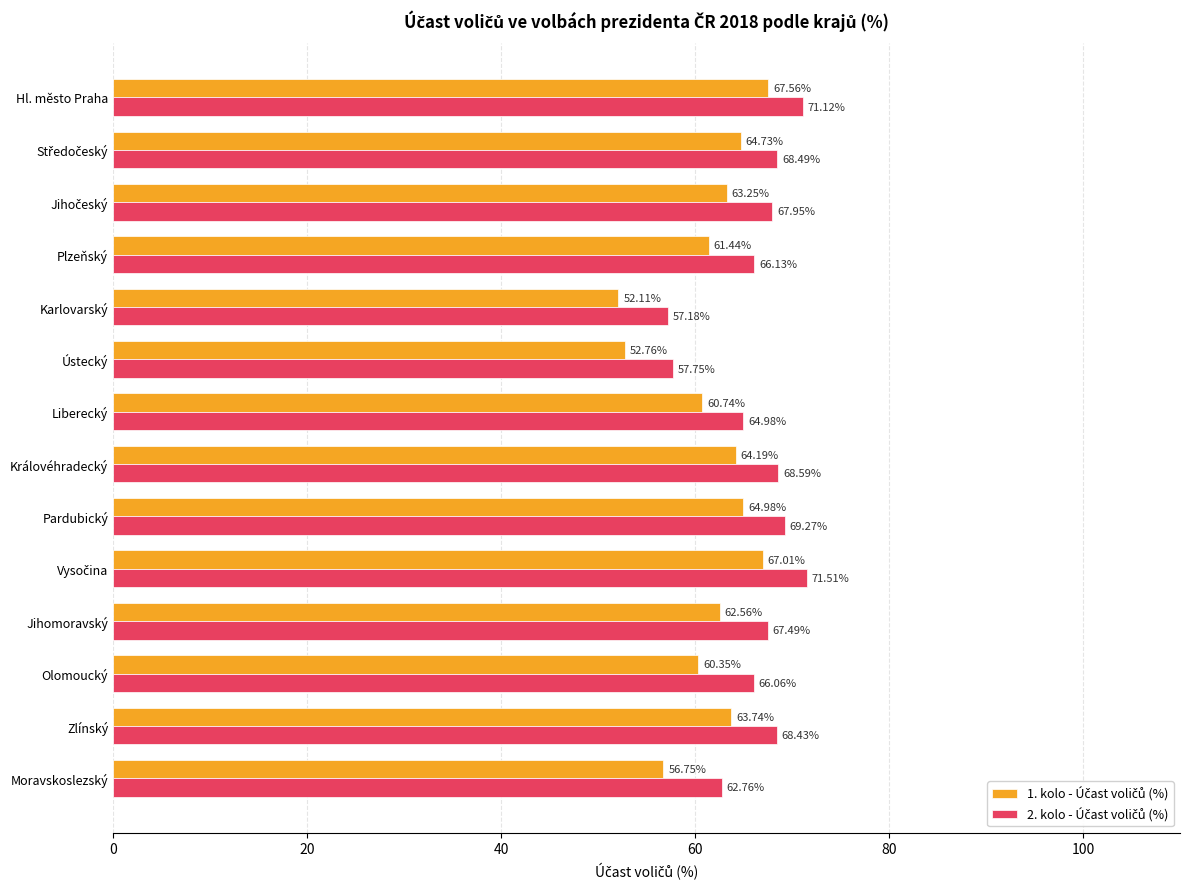

At which category is the sum across all series the highest?

Hl. město Praha